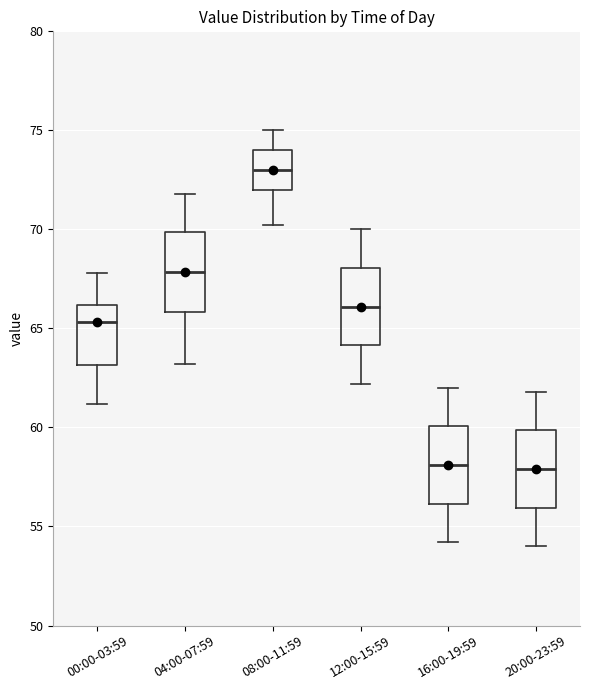

Reading left to right, transcribe this box plot: for each box, give where its median line is, the range the box spans, and where its two whiskers end, as read against the y-axis. The values are not printed on the chart, so give them approximately, as read against the axis.

00:00-03:59: median 65.5, box 63.0 to 66.0, whiskers 61.0 to 68.0
04:00-07:59: median 68.0, box 66.0 to 70.0, whiskers 63.0 to 72.0
08:00-11:59: median 73.0, box 72.0 to 74.0, whiskers 70.0 to 75.0
12:00-15:59: median 66.0, box 64.0 to 68.0, whiskers 62.0 to 70.0
16:00-19:59: median 58.0, box 56.0 to 60.0, whiskers 54.0 to 62.0
20:00-23:59: median 58.0, box 56.0 to 60.0, whiskers 54.0 to 62.0